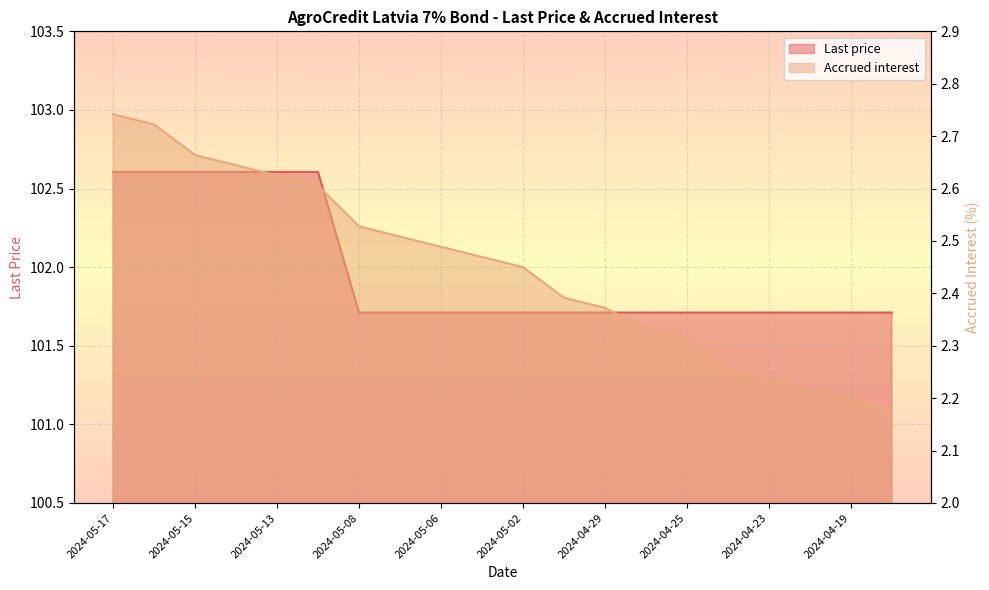

What is the maximum value for Last price?

102.6